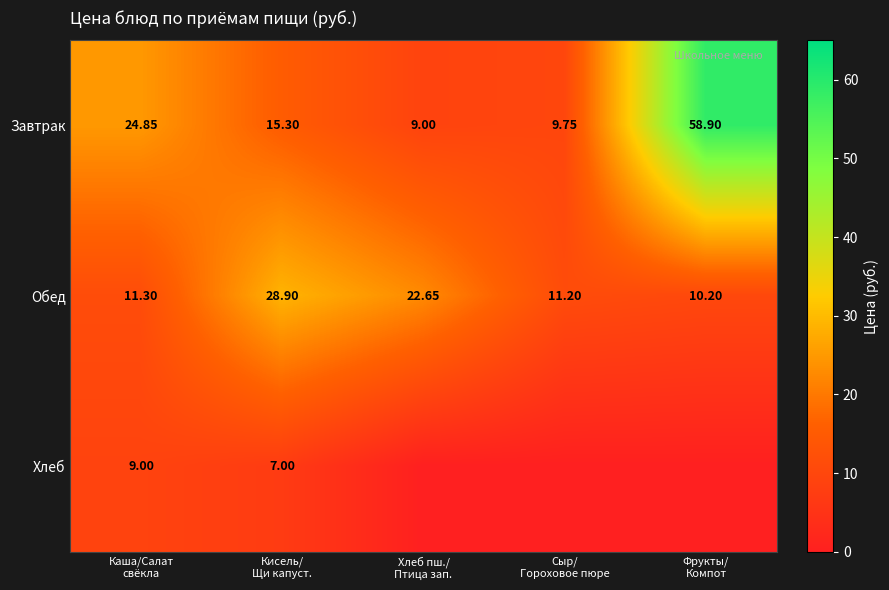

The Хлеб series shows -4.1 at Хлеб пш./ Птица зап.. True or false?

False